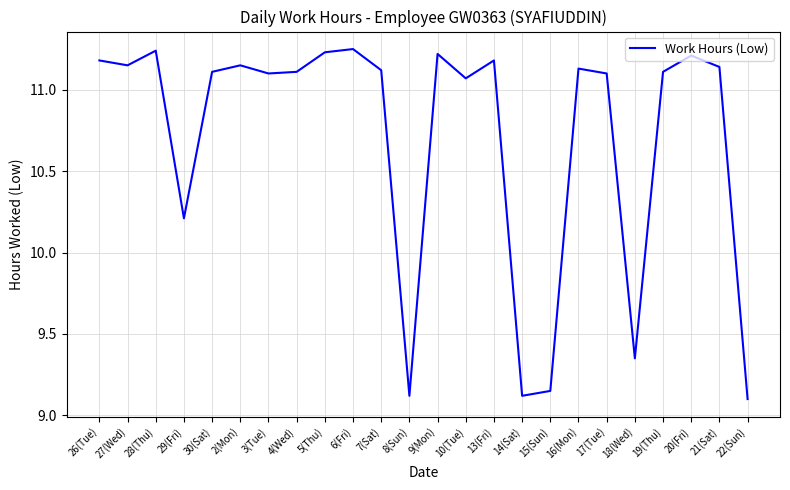

The value at 6(Fri) is 16.0. True or false?

False